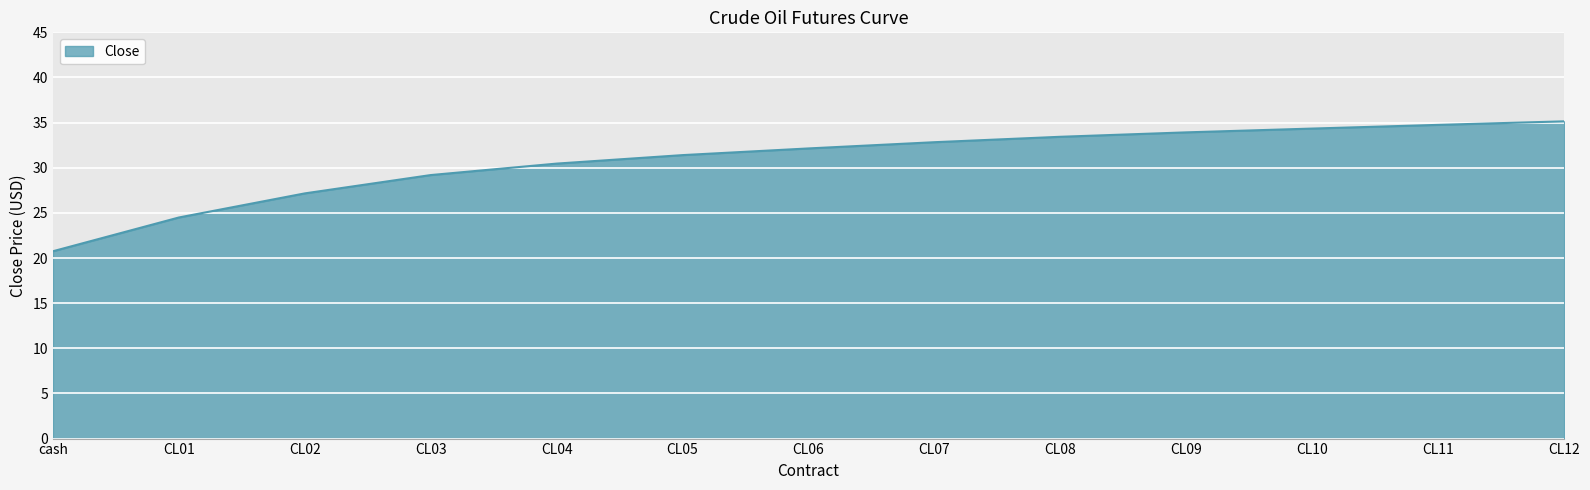

The value at CL11 is 34.8. True or false?

True